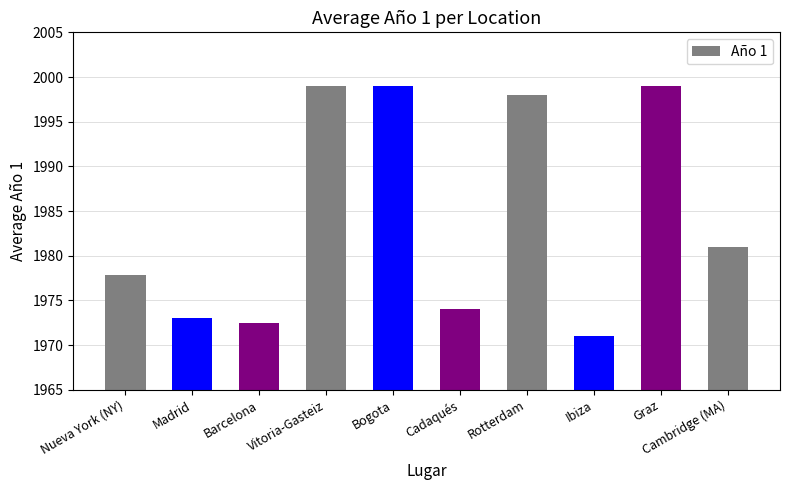

At which label is the value closest to 1985?

Cambridge (MA)